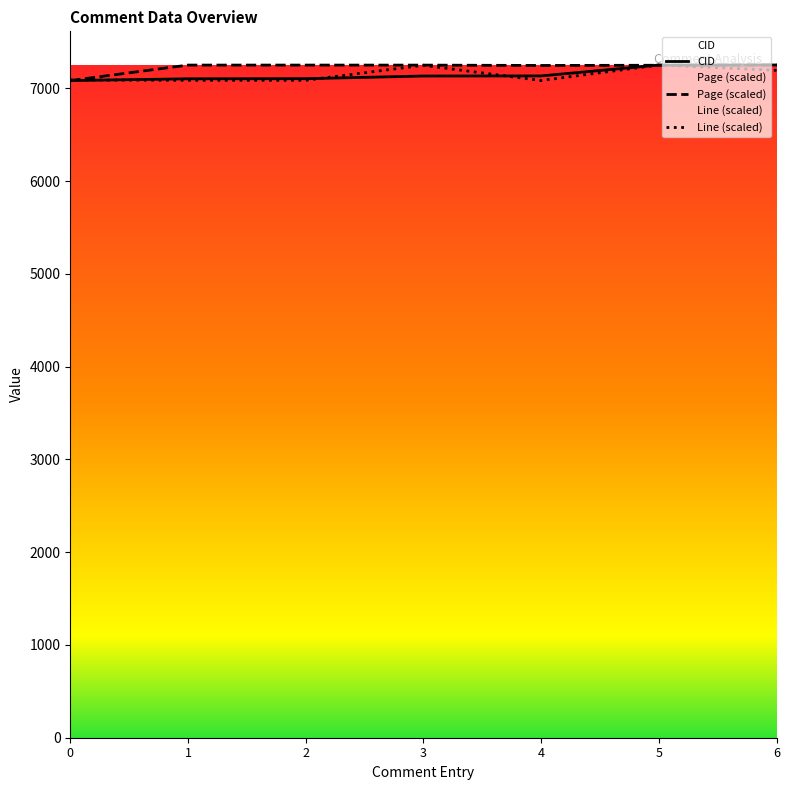

In Page, how many points are lower than both neighbors (excluding endpoints)?

1